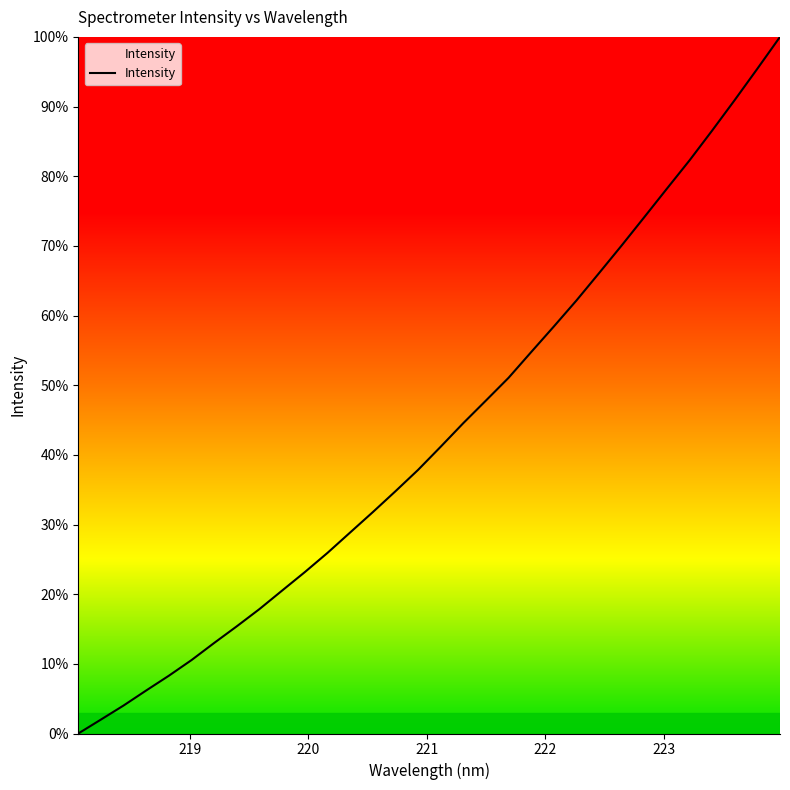

What is the difference between the maximum and minimum values?

100.0